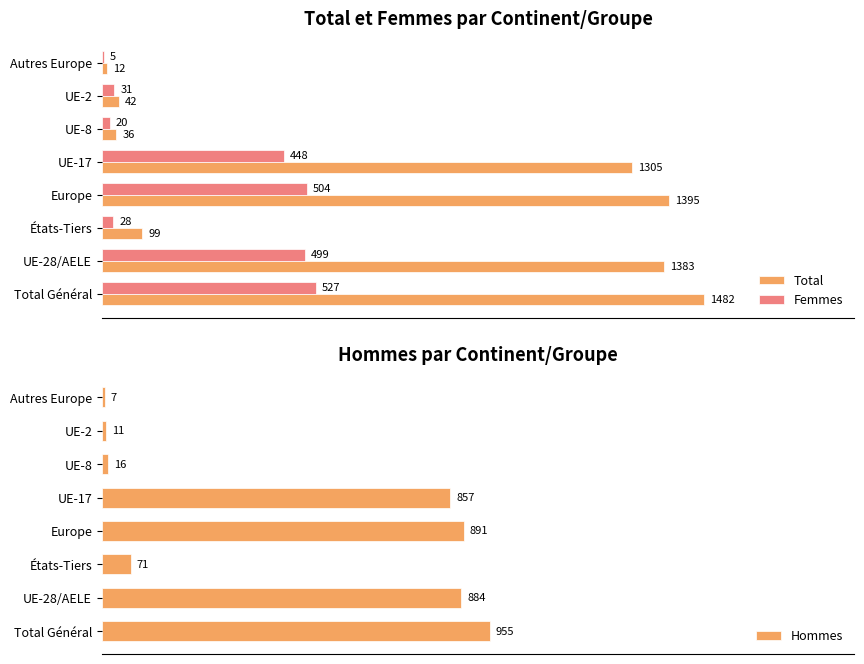

At how many categories does at least one series exceed 258?

4